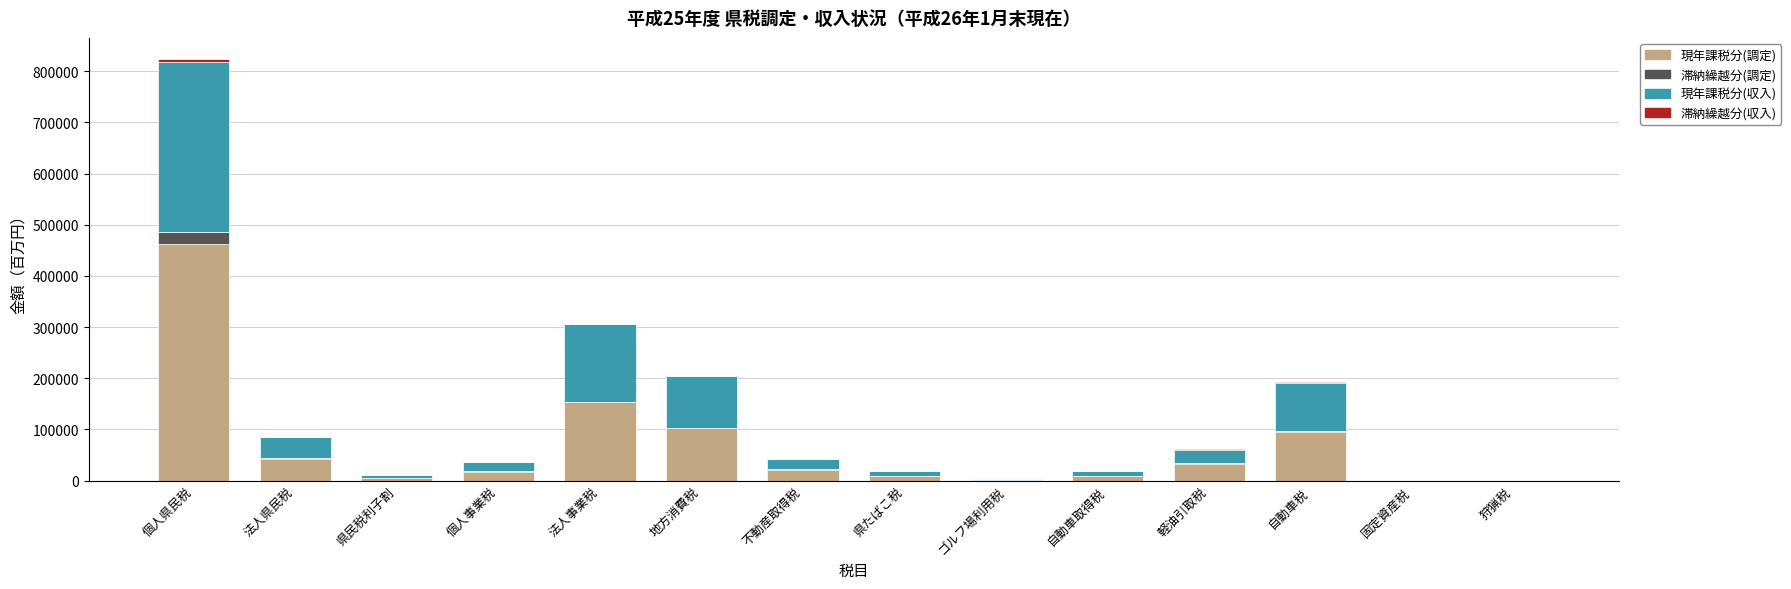

What is the maximum value for 現年課税分(調定)?

461761